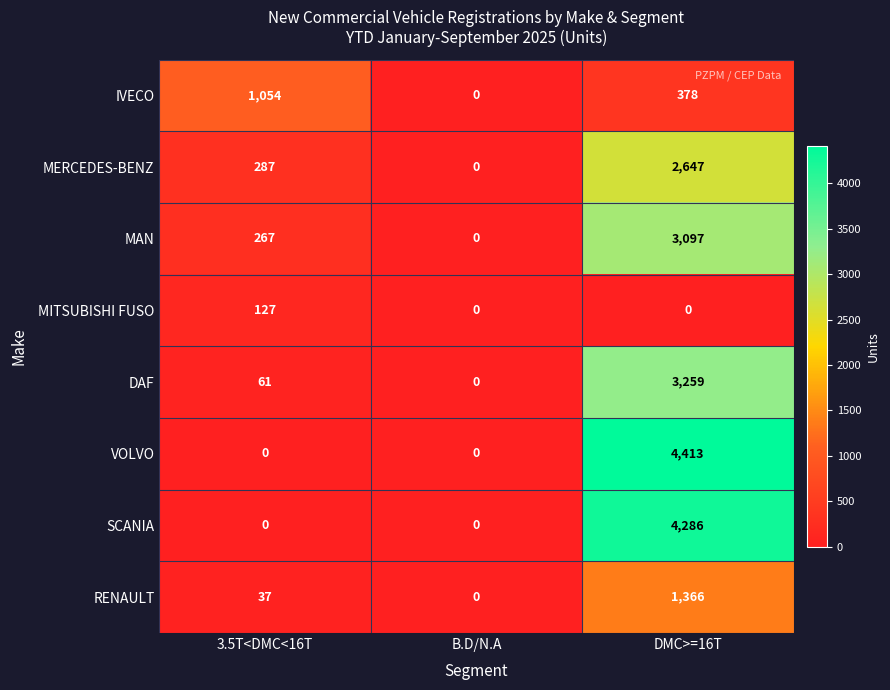

Is the value of DAF at 3.5T<DMC<16T greater than the value of IVECO at B.D/N.A?

Yes